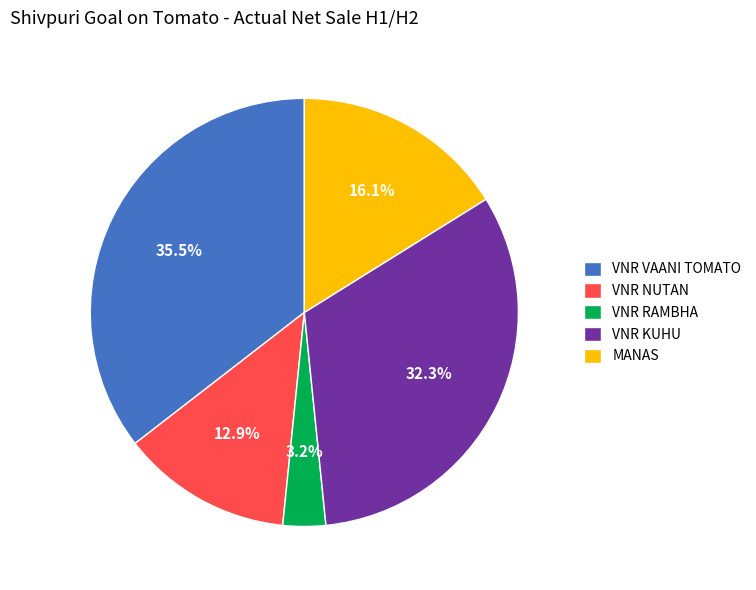

Count the number of slices in the pie.

5